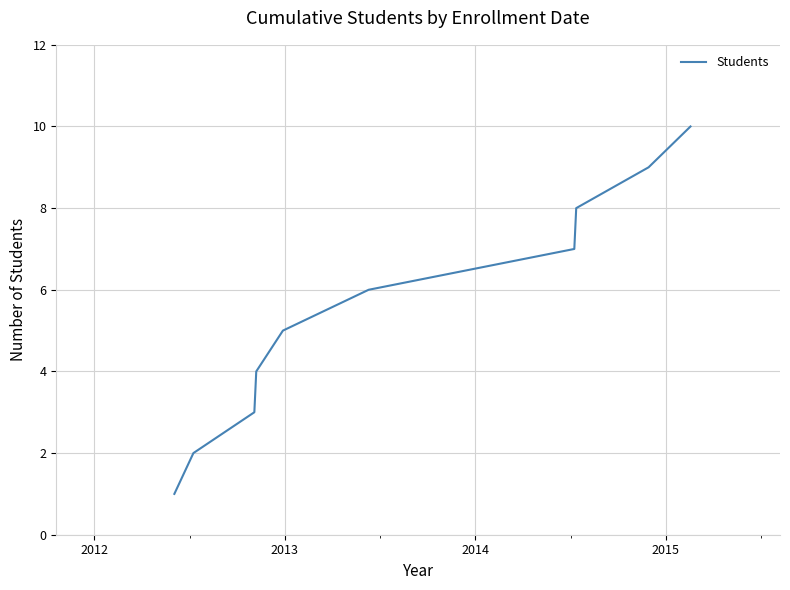

What is the difference between the maximum and minimum values?

9